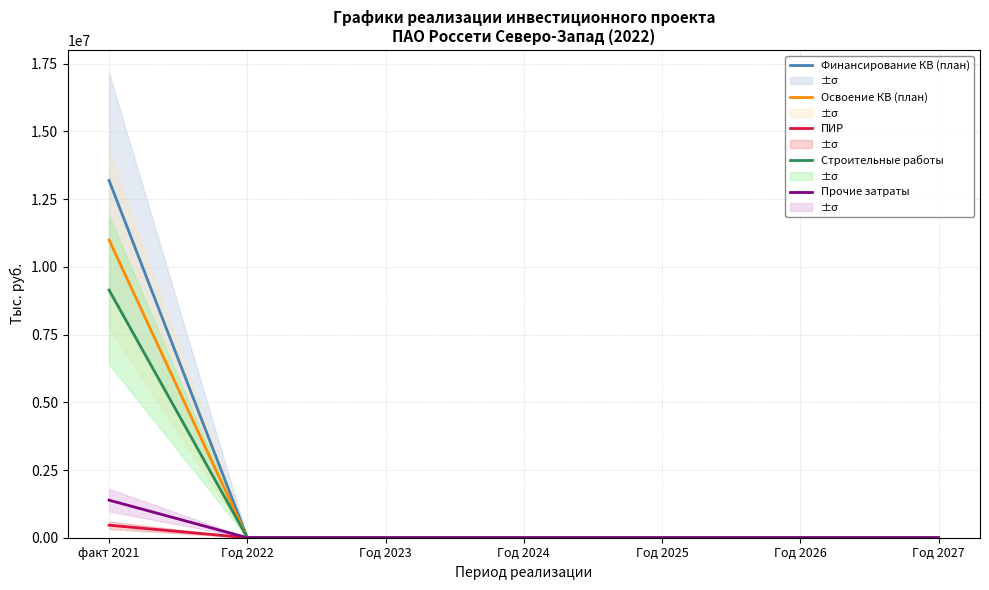

Reading left to right, extract all data points from this chart.

Финансирование КВ (план): 13190324	0	0	0	0	0	0
Освоение КВ (план): 10991937	0	0	0	0	0	0
ПИР: 461807	0	0	0	0	0	0
Строительные работы: 9143048	0	0	0	0	0	0
Прочие затраты: 1387082	0	0	0	0	0	0